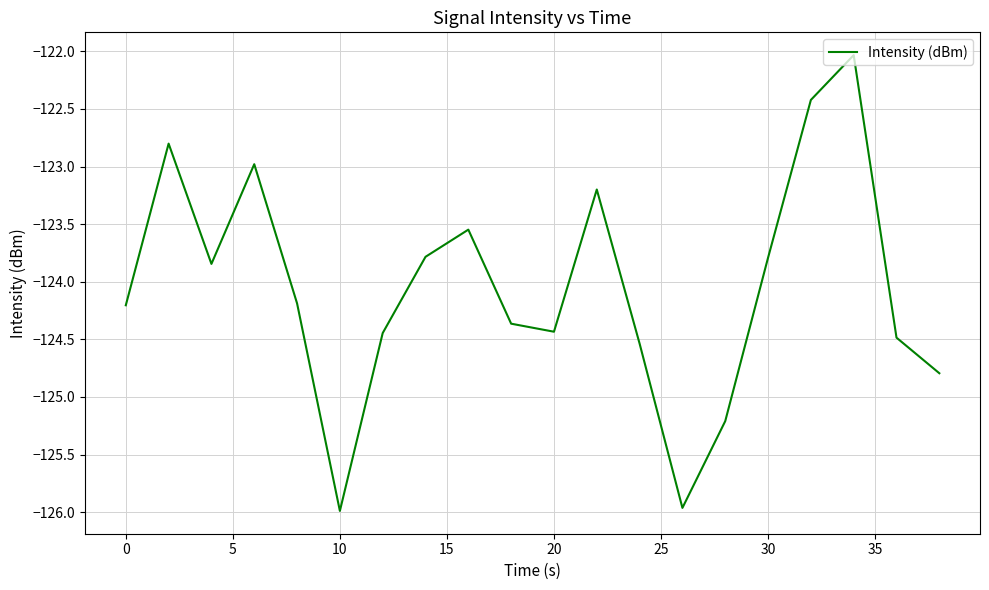

What is the smallest value displayed?

-126.0